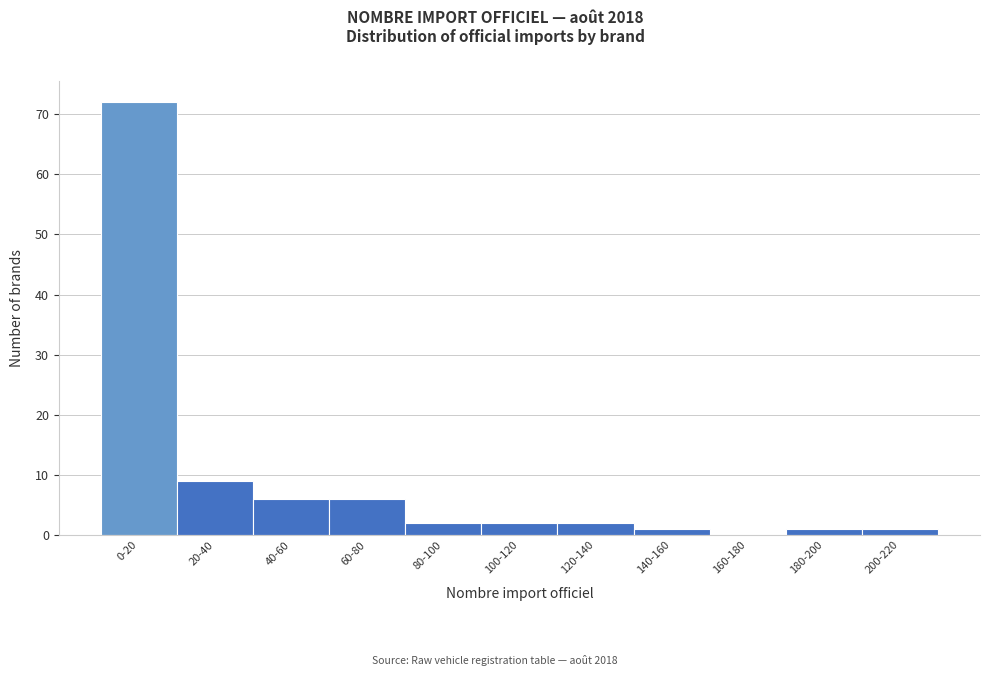

Reading left to right, list all the values displayed in this chart.

0-20=72	20-40=9	40-60=6	60-80=6	80-100=2	100-120=2	120-140=2	140-160=1	160-180=0	180-200=1	200-220=1